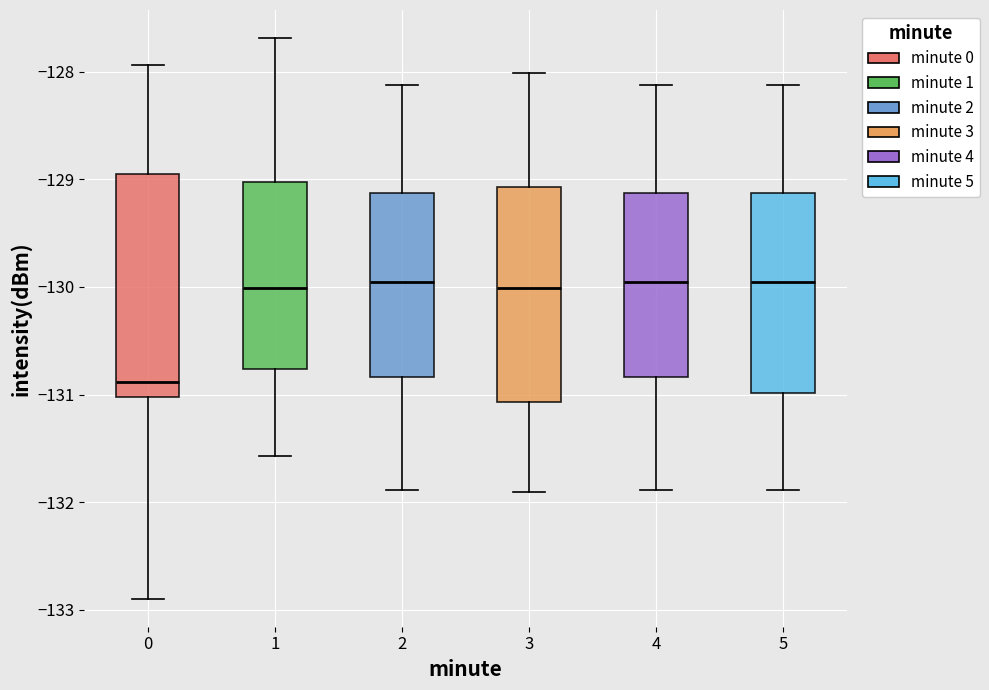

Reading left to right, read every box against the y-axis: the position of its median line, the range the box covers, and the ends of its whiskers. The values are not printed on the chart, so give them approximately, as read against the axis.

0: median -130.9, box -131.0 to -128.9, whiskers -132.9 to -127.9
1: median -130.0, box -130.8 to -129.0, whiskers -131.6 to -127.7
2: median -130.0, box -130.8 to -129.1, whiskers -131.9 to -128.1
3: median -130.0, box -131.1 to -129.1, whiskers -131.9 to -128.0
4: median -130.0, box -130.8 to -129.1, whiskers -131.9 to -128.1
5: median -130.0, box -131.0 to -129.1, whiskers -131.9 to -128.1